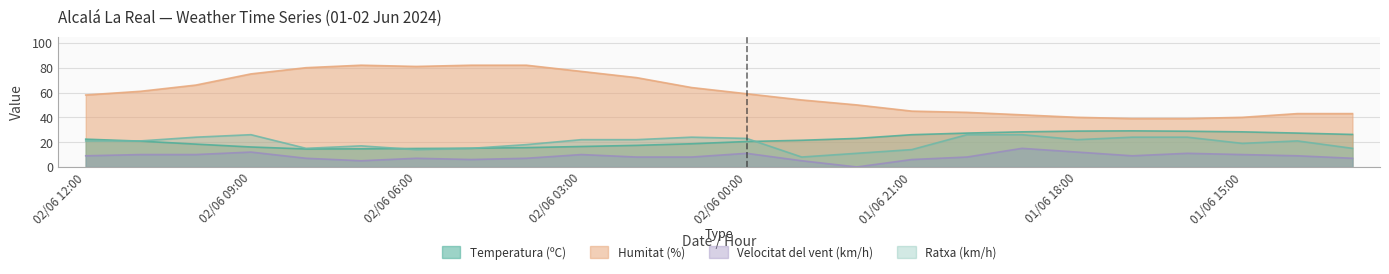

The Temperatura (ºC) series shows 14.9 at 02/06 06:00. True or false?

True